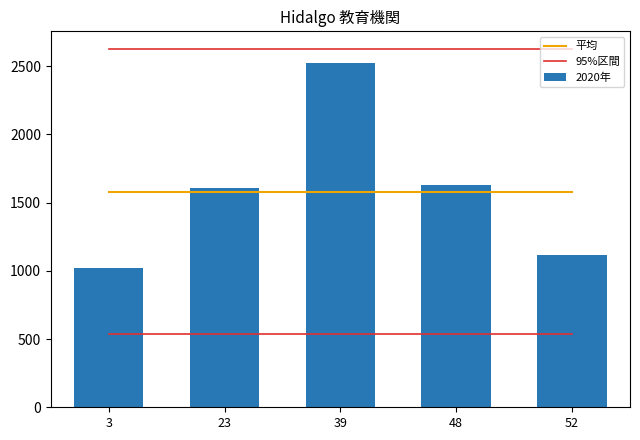

Is it true that 平均 equals 1578.6 at 39?

True